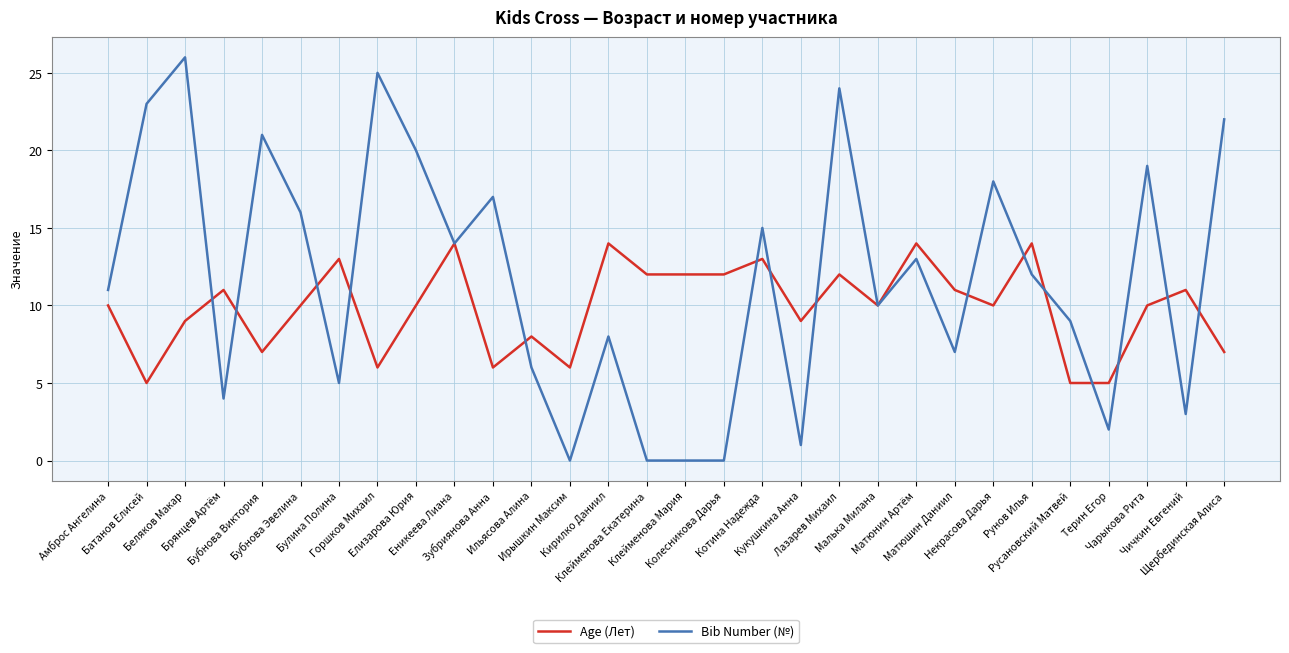

At which category does Age (Лет) reach its first local peak?

Брянцев Артём